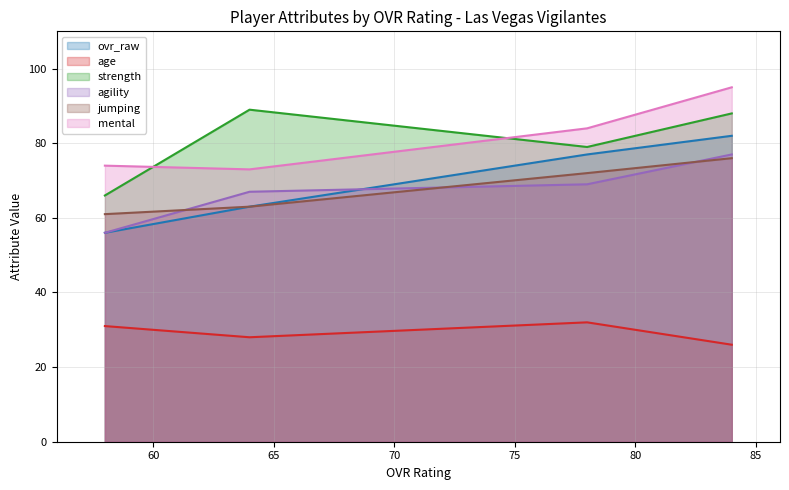

True or false: strength and ovr_raw cross at least once.

False